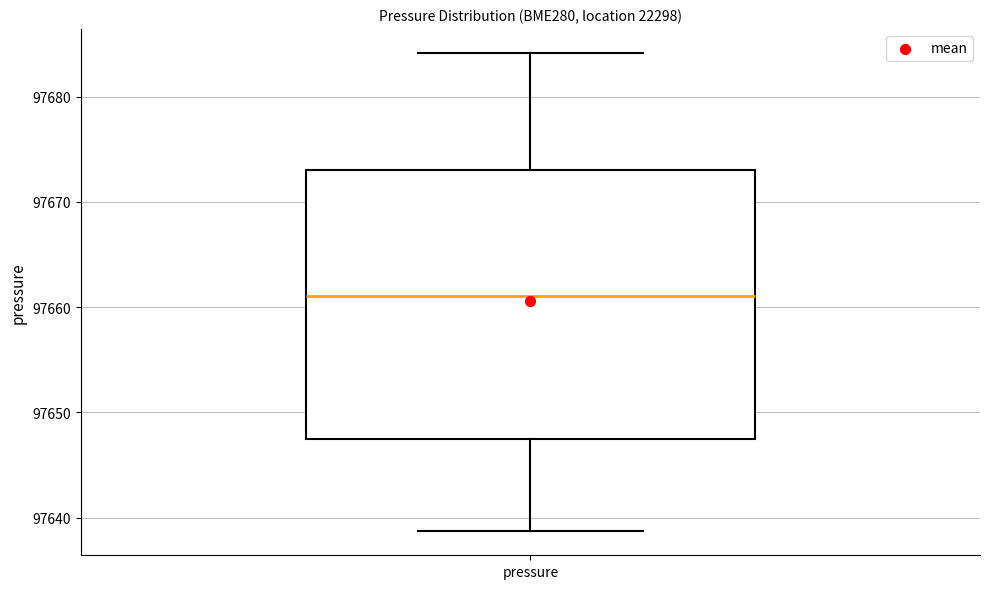

Transcribe this box plot: give where the median line is, the range the box spans, and where the two whiskers end, as read against the y-axis. The values are not printed on the chart, so give them approximately, as read against the axis.

median 97661, box 97648 to 97673, whiskers 97639 to 97684